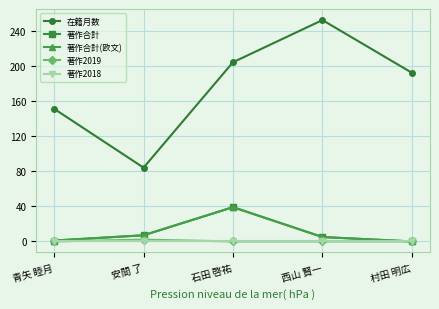

What is the label of the 5th point from the left?

村田 明広